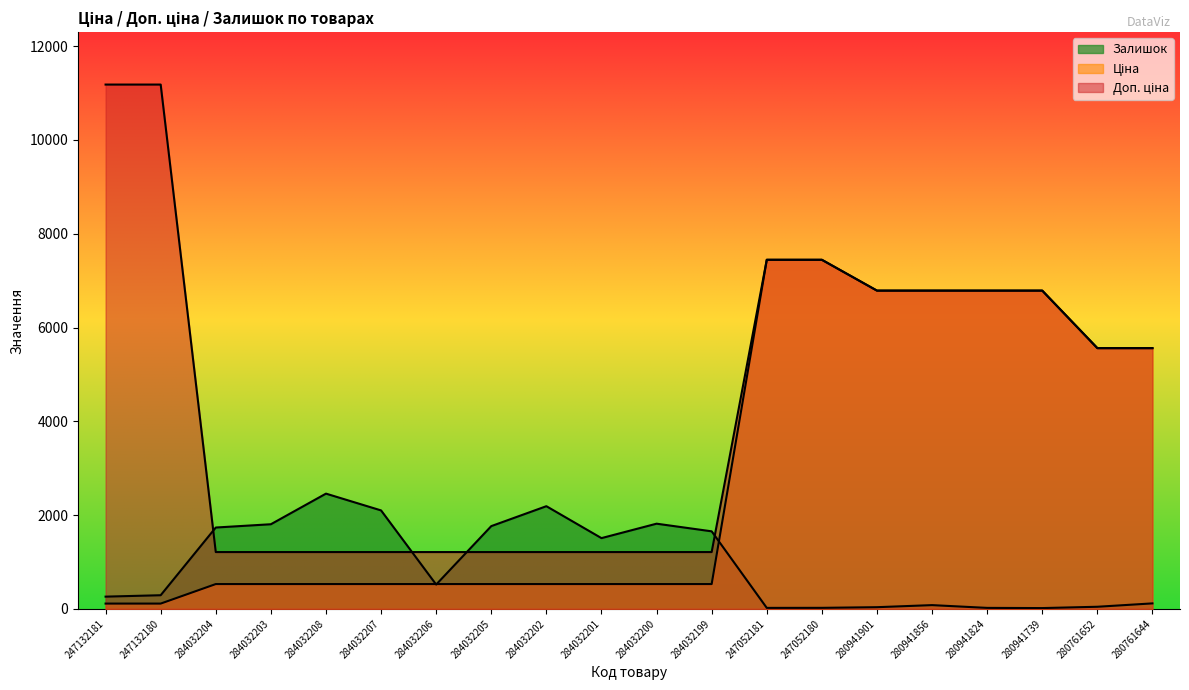

Where is Доп. ціна nearest to the value 6196?

280941901